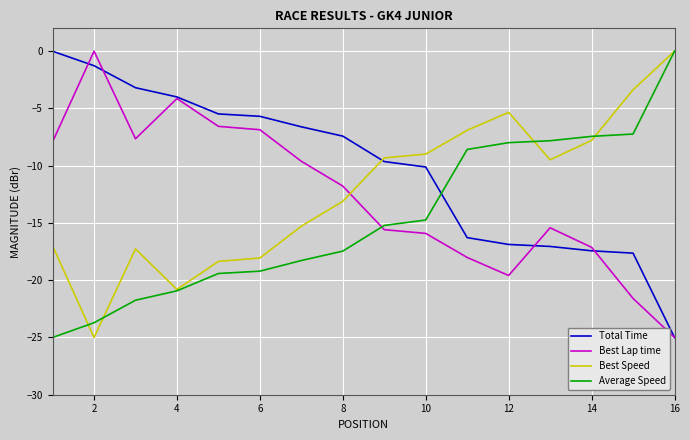

How many intersections are there between Average Speed and Total Time?

1